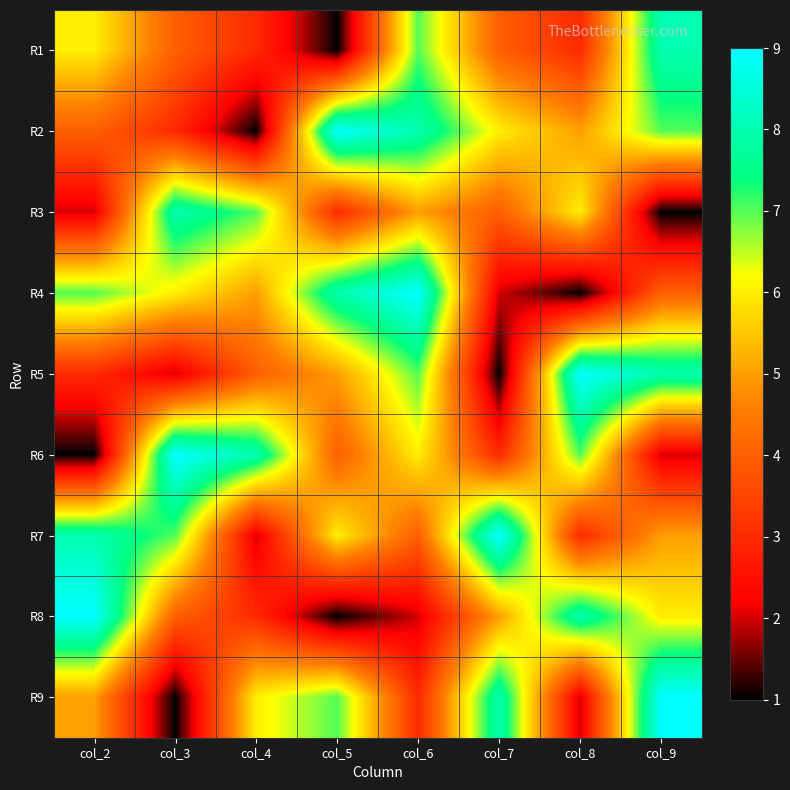

At which category does the chart reach its peak across all series?

col_5